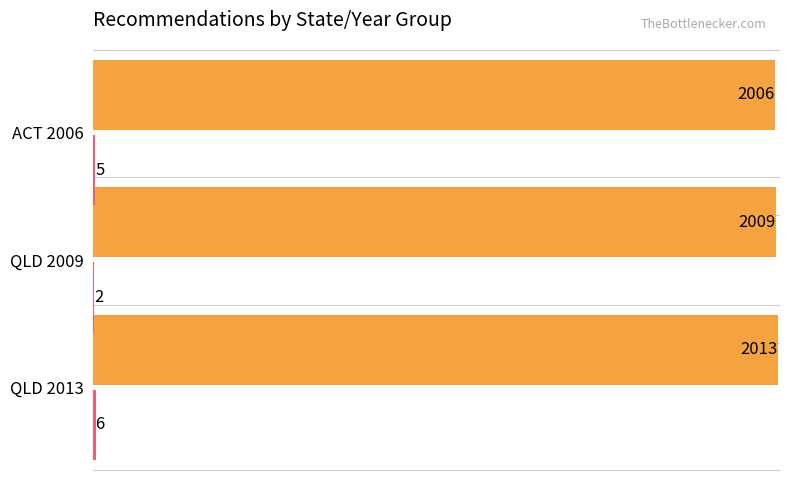

At which category is the sum across all series the highest?

QLD 2013